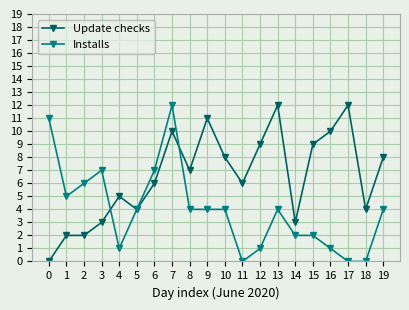

At how many categories does at least one series exceed 0?

20